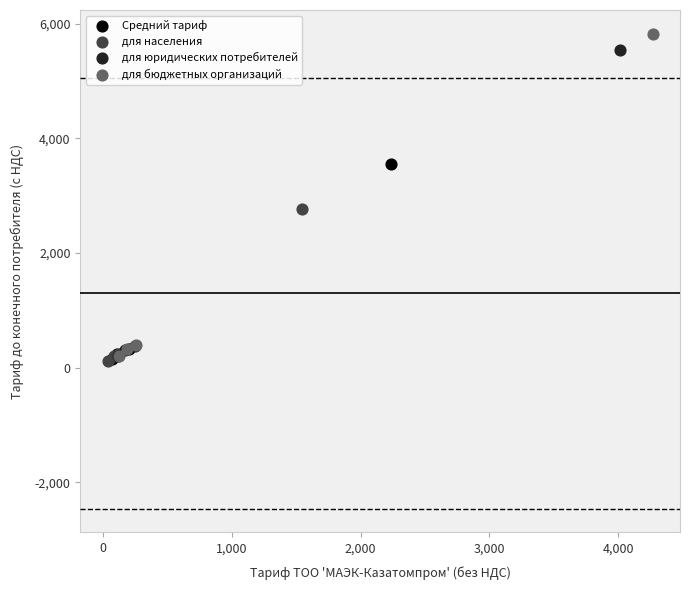

Which series has the largest Y range (max minus min)?

для бюджетных организаций